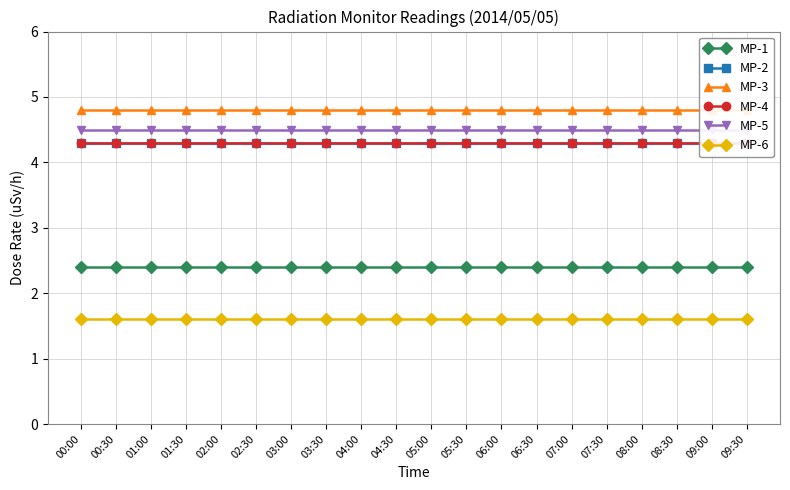

Which series has the widest spread of values?

MP-1